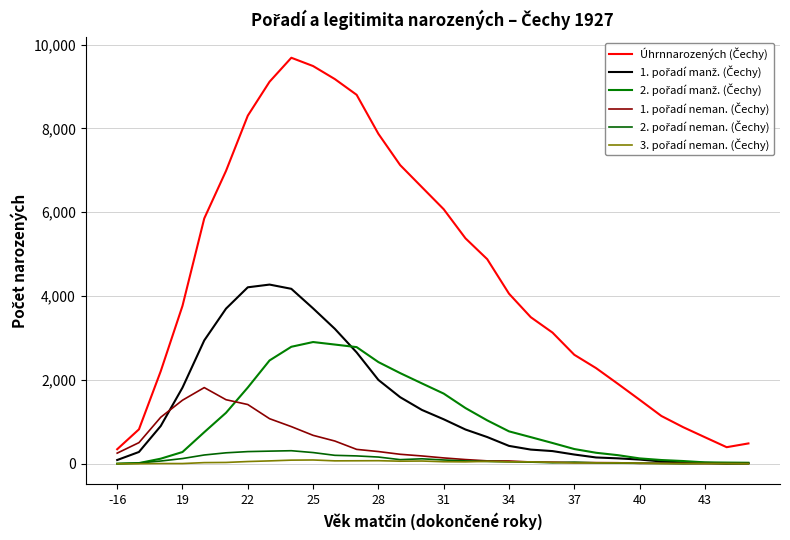

Does the chart have visible grid lines?

Yes